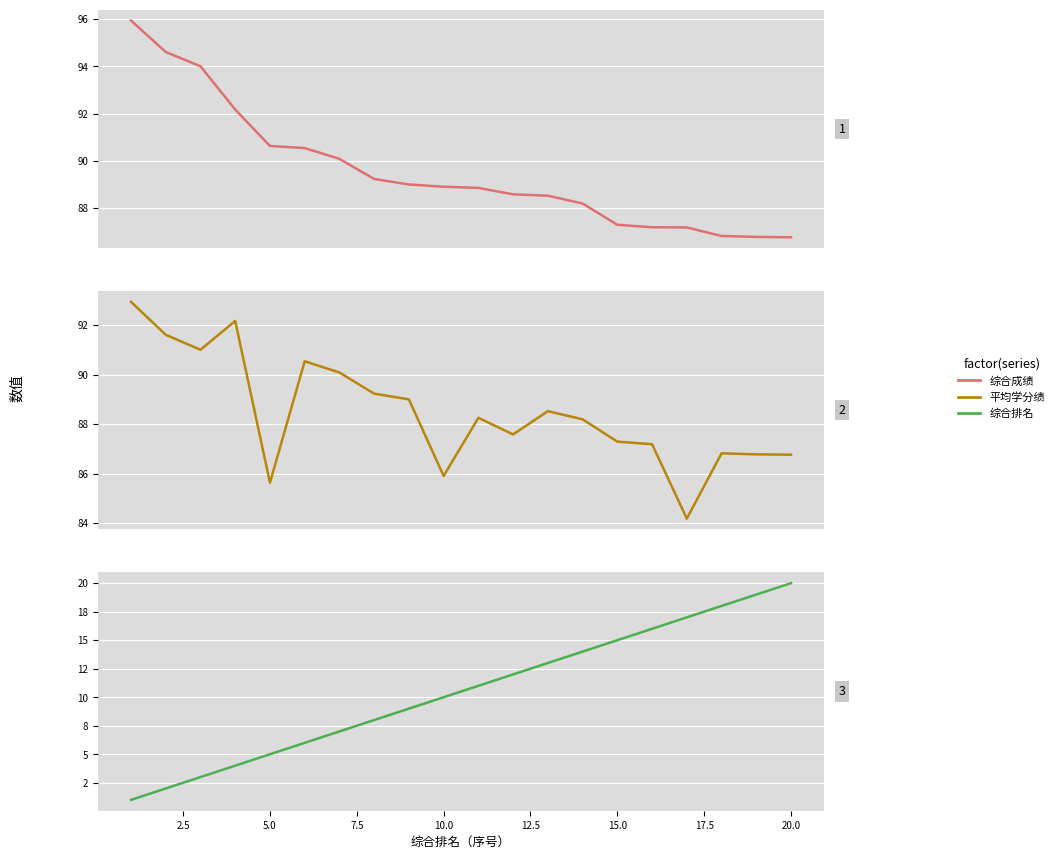

Which series has the largest total across all categories?

综合成绩